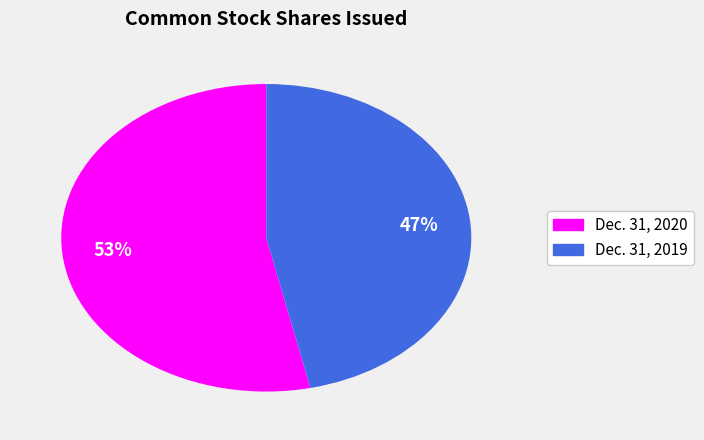

To the nearest percent, what is the average slice percentage?

50%